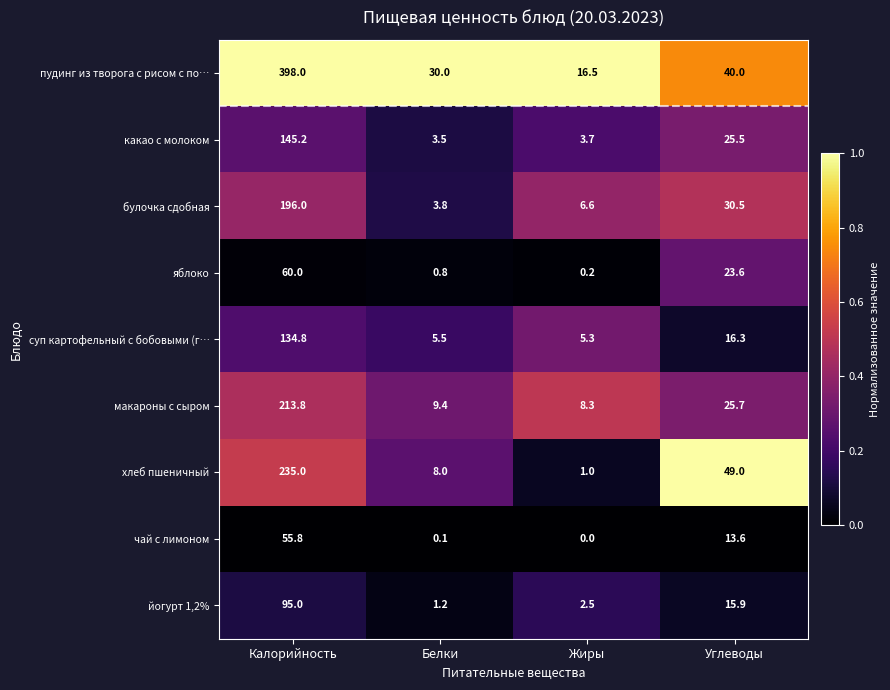

Is the value of какао с молоком at Жиры greater than the value of суп картофельный с бобовыми (г… at Калорийность?

No